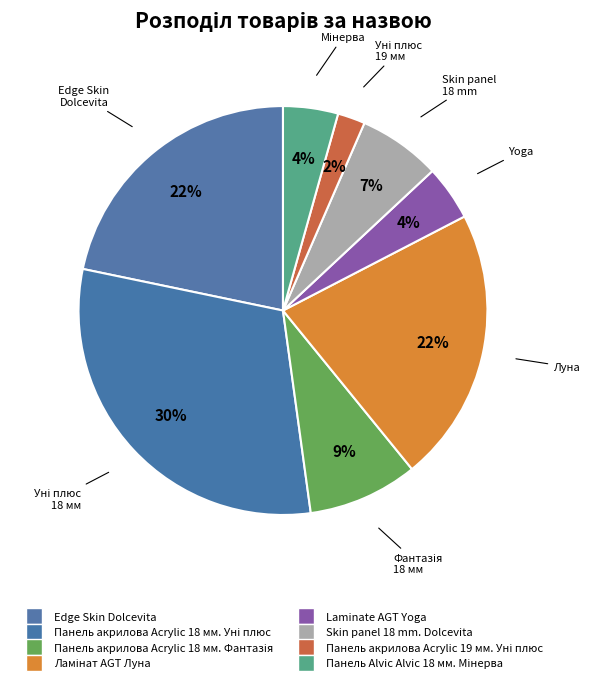

Which slice is the smallest?

Панель акрилова Acrylic 19 мм. Уні плюс